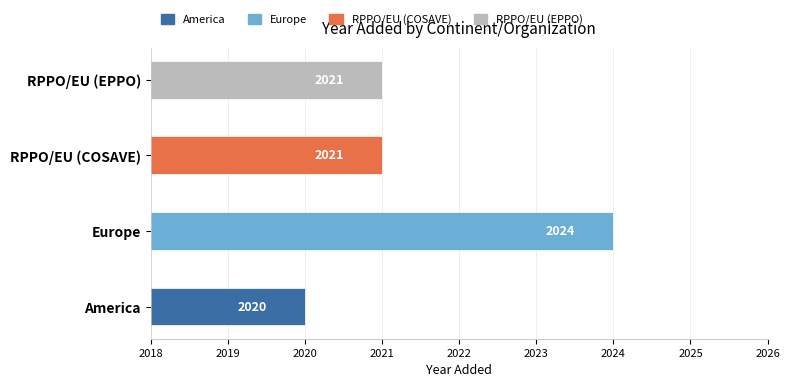

Count the values in the range 2021 to 2024.

3